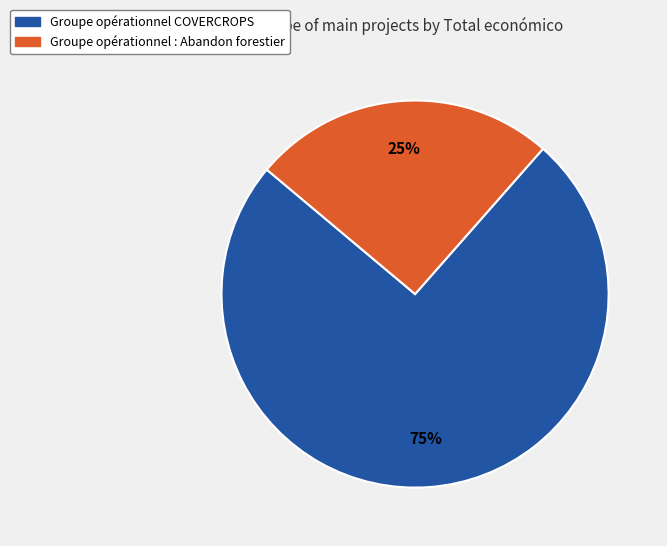

To the nearest percent, what is the combined percentage of Groupe opérationnel : Abandon forestier and Groupe opérationnel COVERCROPS?

100%